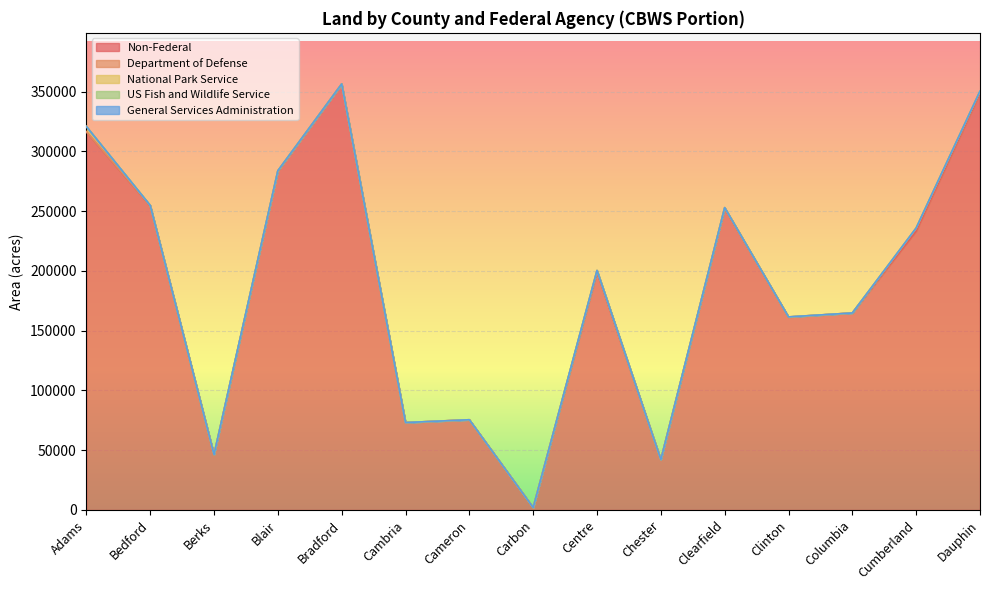

Between Bradford and Centre, which series saw the biggest shift?

Non-Federal